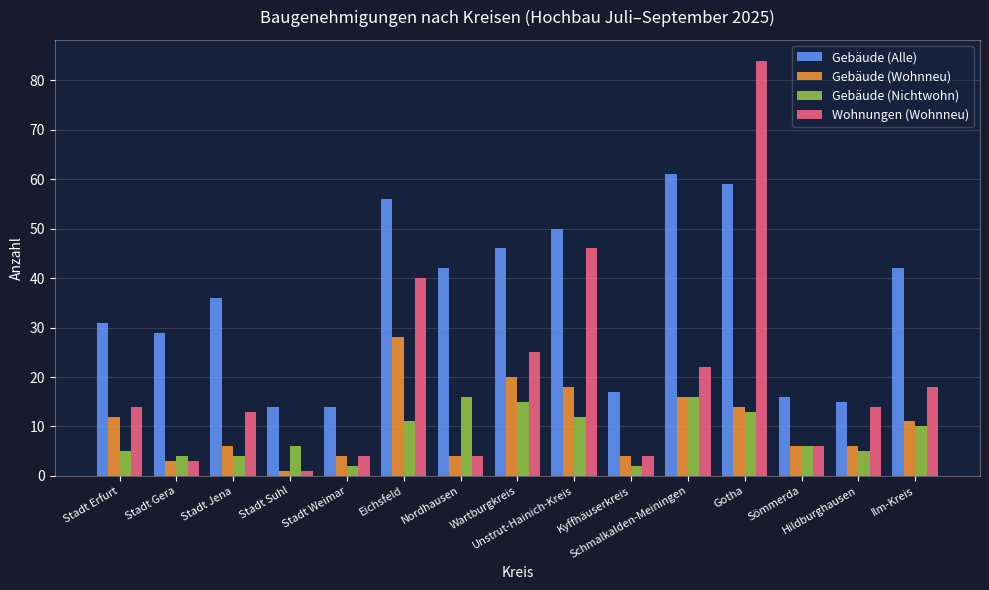

Is the value of Gebäude (Alle) at Stadt Erfurt greater than the value of Gebäude (Wohnneu) at Eichsfeld?

Yes